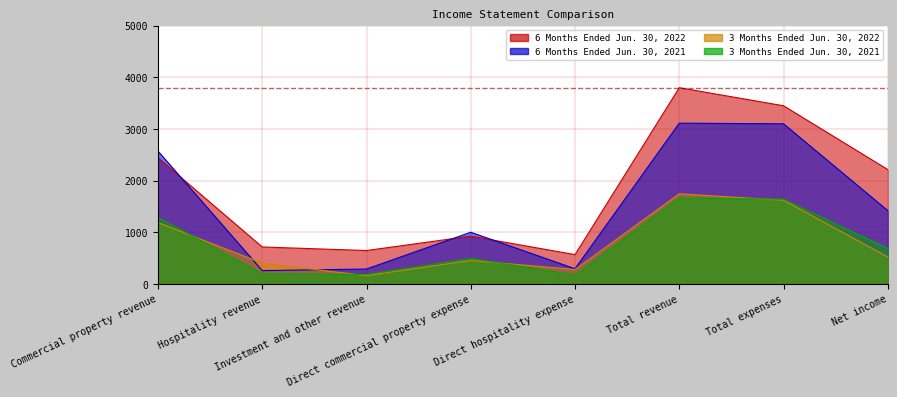

Count the number of data series in this chart.

4